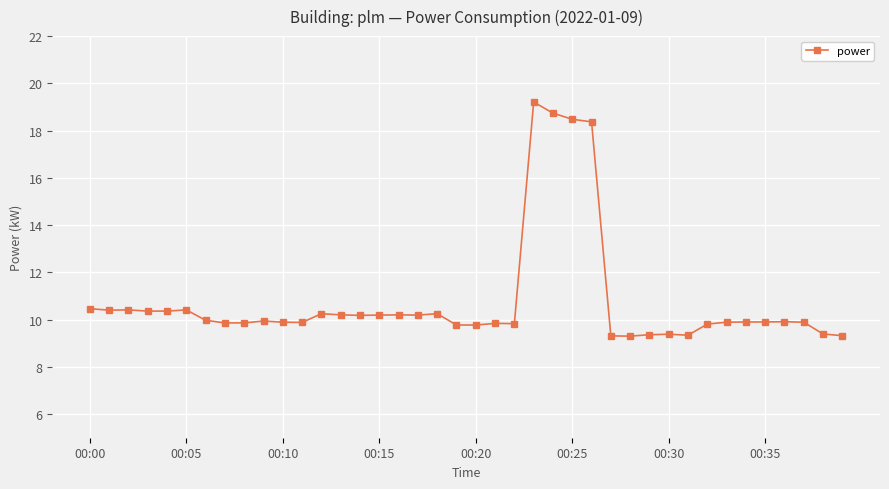

What is the sum of all values?

432.0